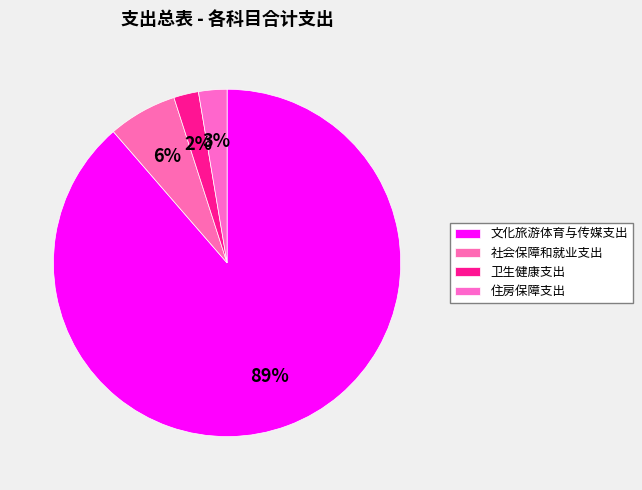

To the nearest percent, what portion does 文化旅游体育与传媒支出 represent?

89%